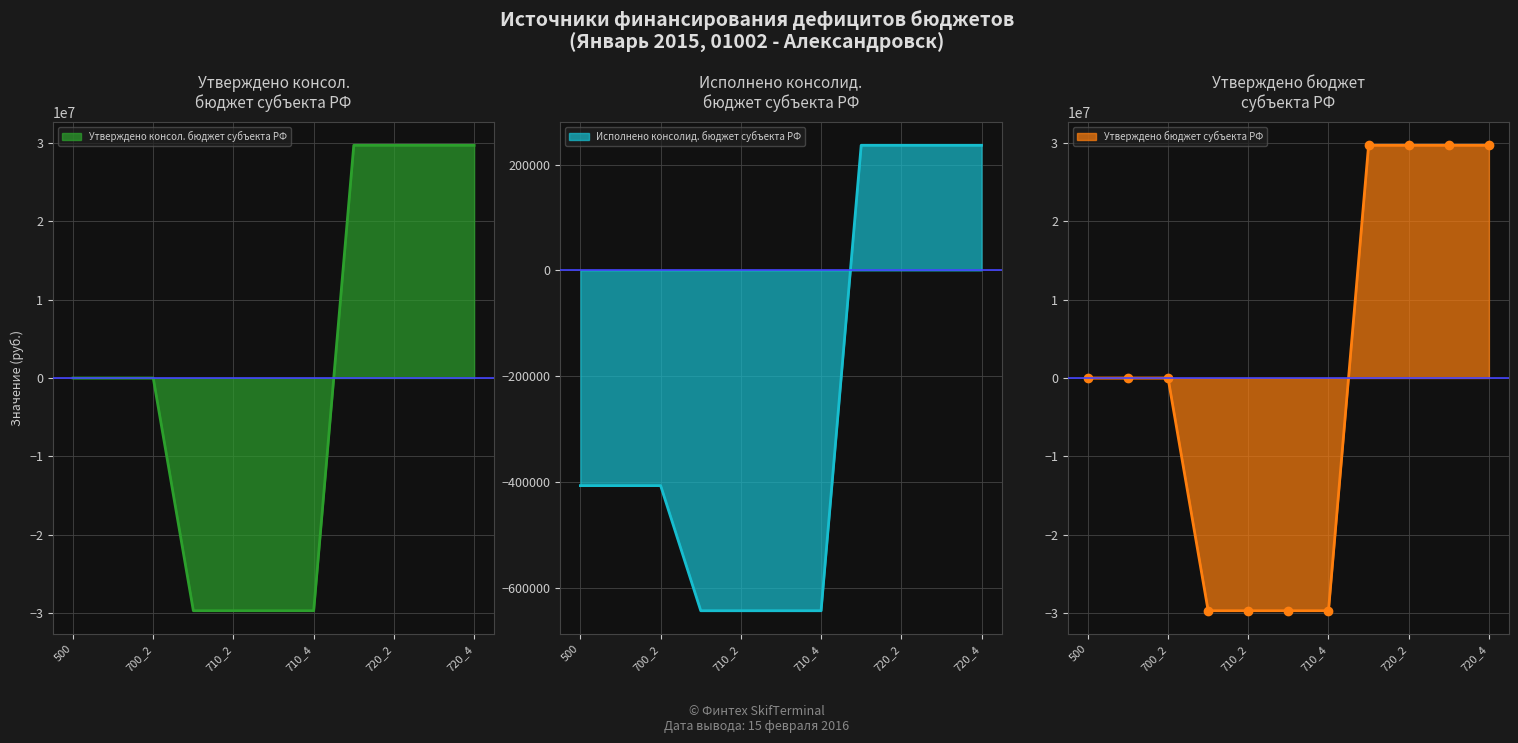

What is the label of the 5th point from the right?

710_4